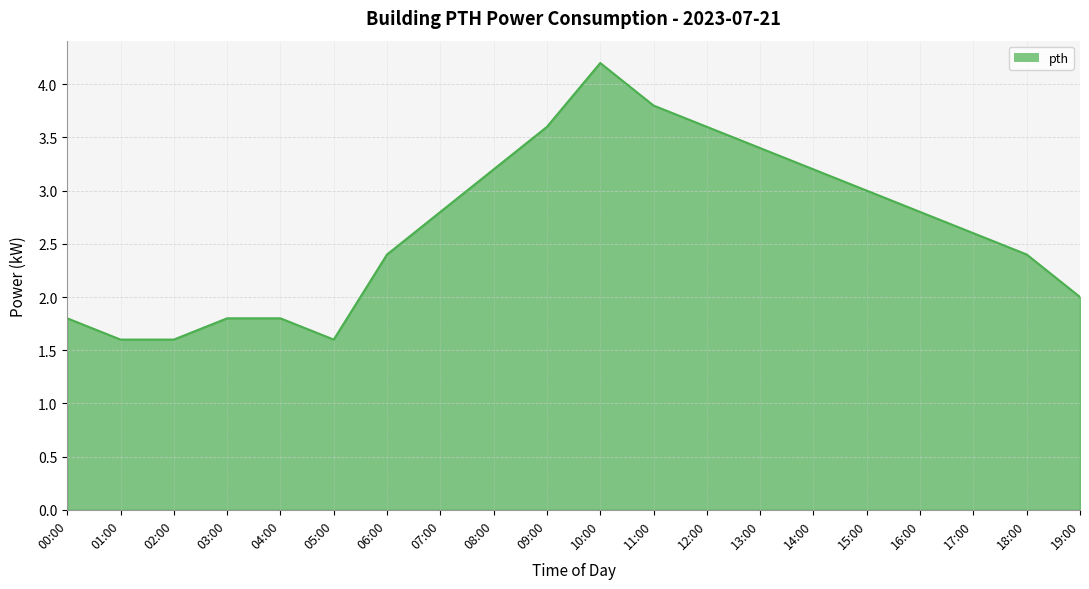

What is the minimum value shown in the chart?

1.6